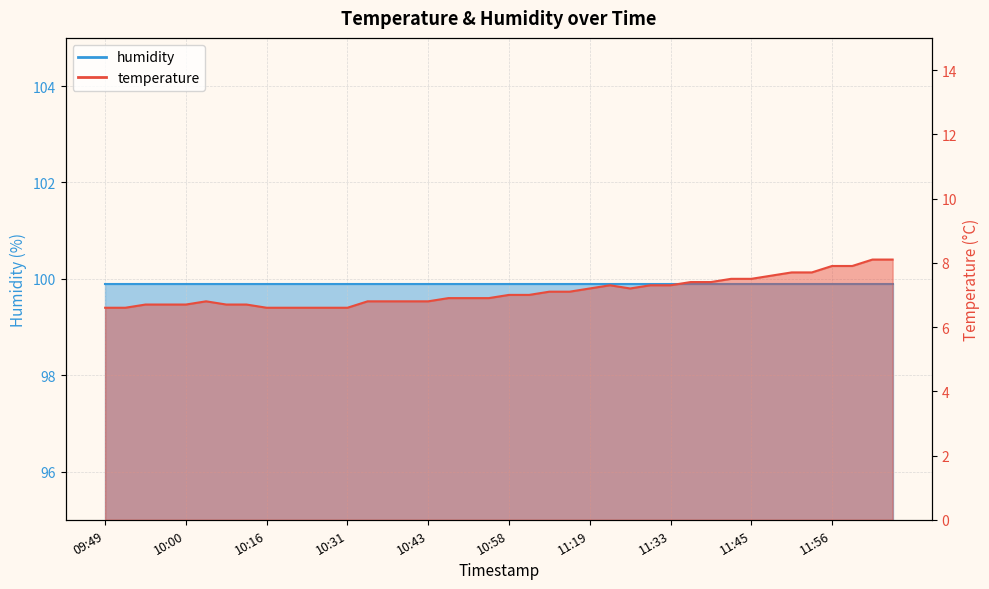

Rank the categories by value from lowest to highest.

09:49, 09:51, 10:16, 10:22, 10:26, 10:29, 10:31, 09:54, 09:57, 10:00, 10:06, 10:09, 10:03, 10:34, 10:37, 10:40, 10:43, 10:46, 10:49, 10:51, 10:58, 11:01, 11:04, 11:13, 11:19, 11:28, 11:22, 11:31, 11:33, 11:36, 11:39, 11:42, 11:45, 11:48, 11:51, 11:53, 11:56, 11:59, 12:06, 12:09